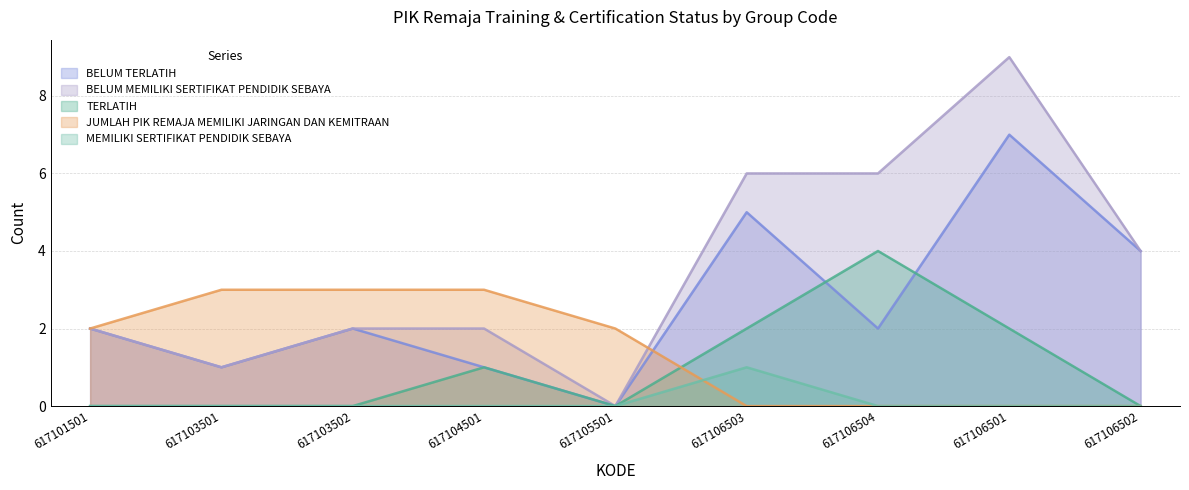

How many series are shown in this chart?

5